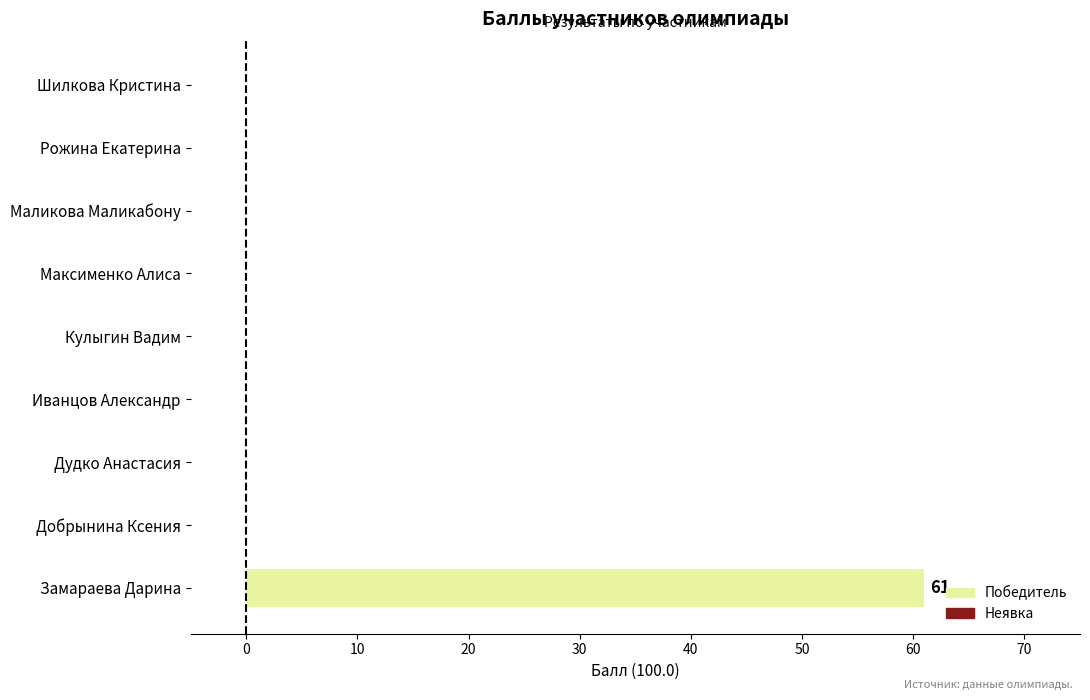

What is the greatest value displayed?

61